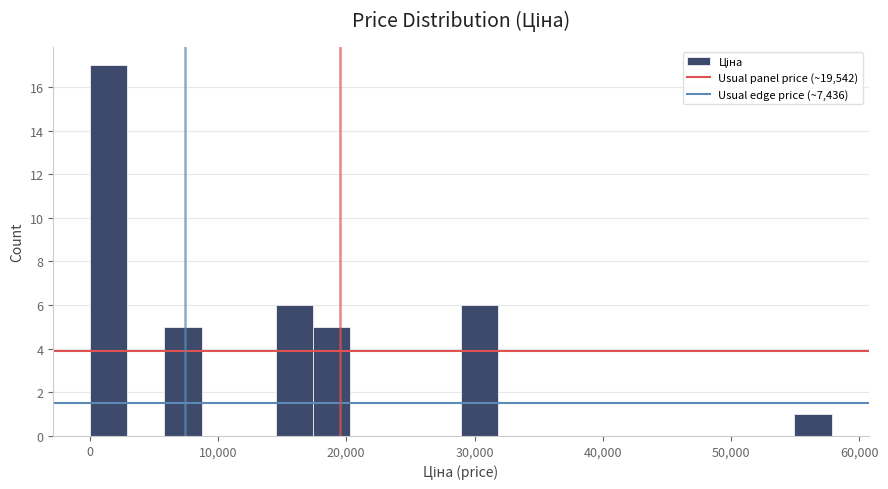

Read against the x-axis, roughly where is the centre of the tallest bar?

2000